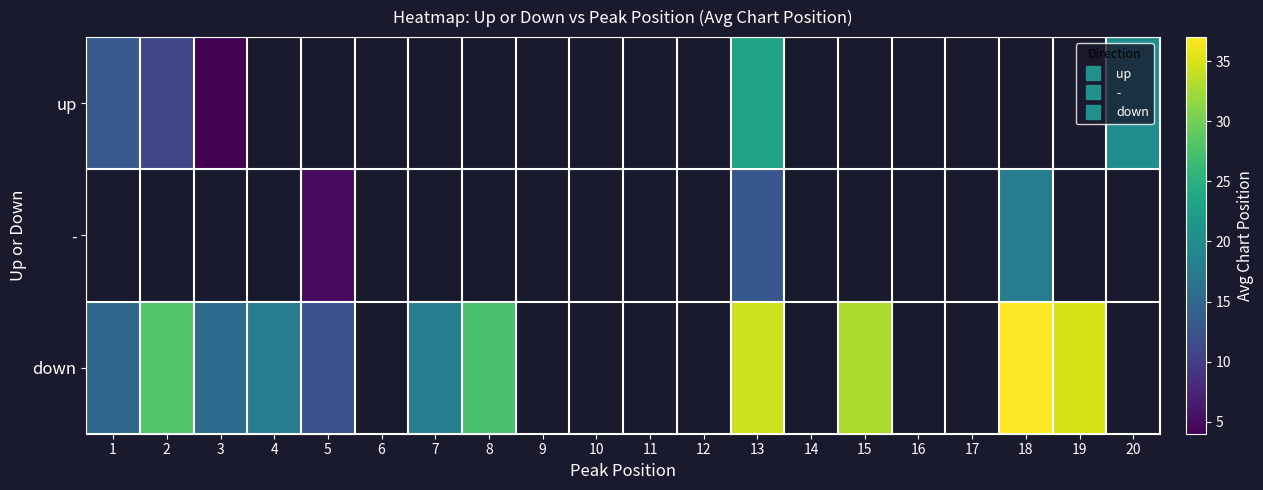

At which label is down closest to 24?

8